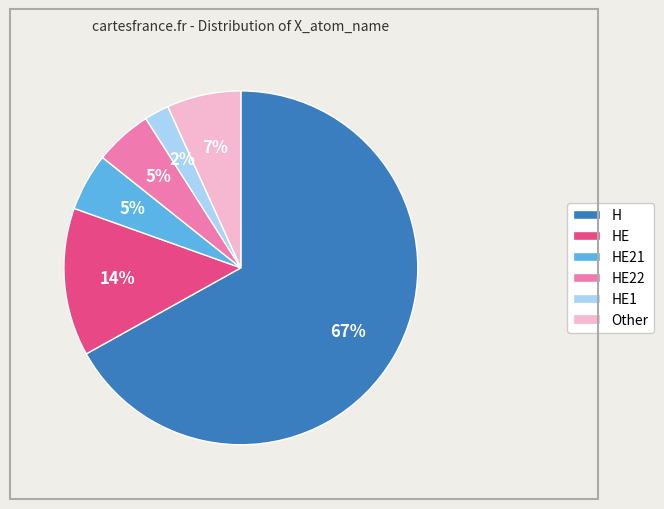

To the nearest percent, what is the difference between the largest and smallest slice percentages?

65%